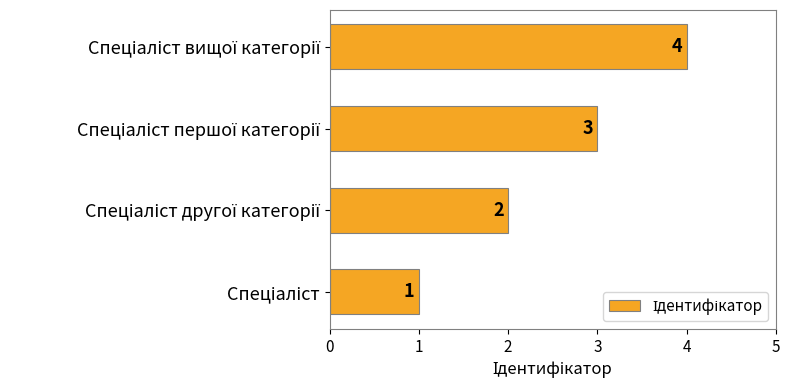

What is the difference between the maximum and minimum values?

3